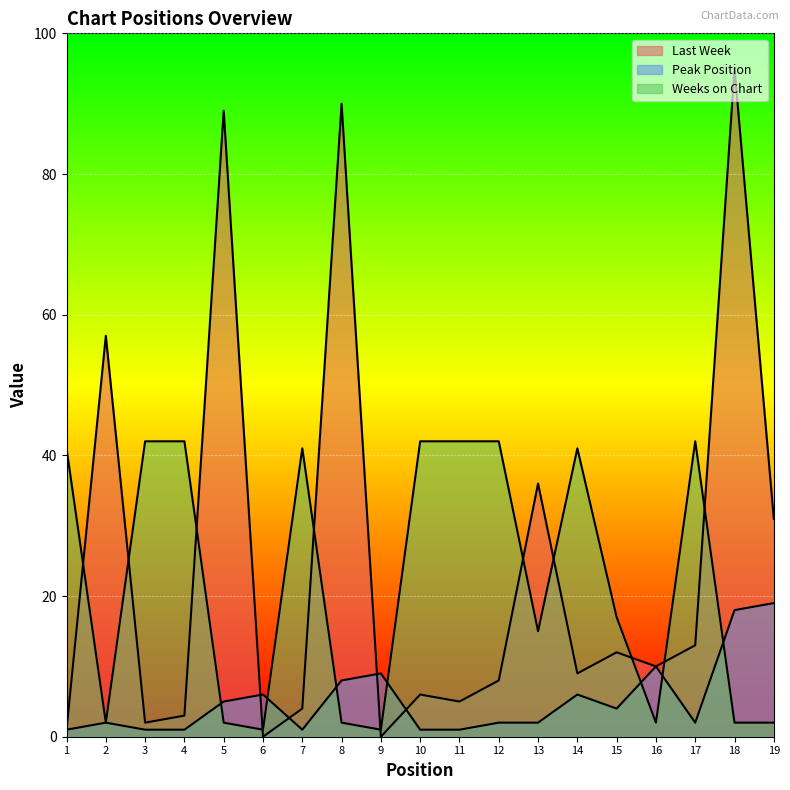

At which category does Weeks on Chart reach its first local valley?

2